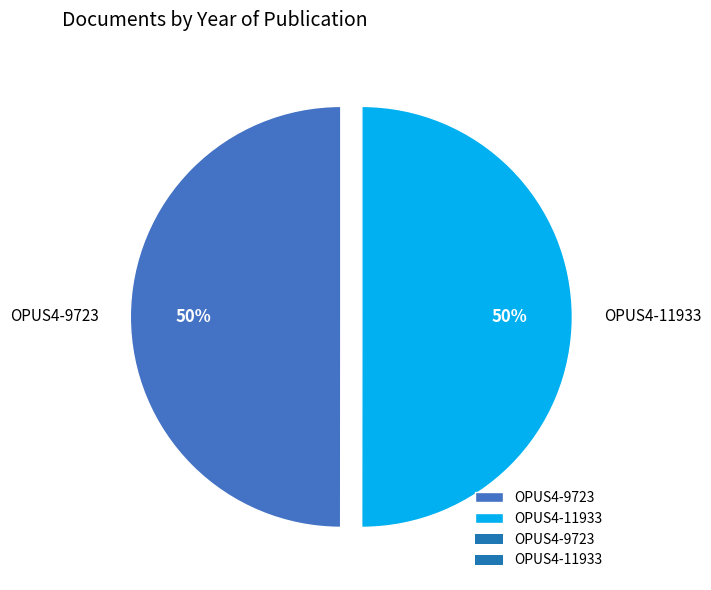

How many slices are in this pie chart?

2